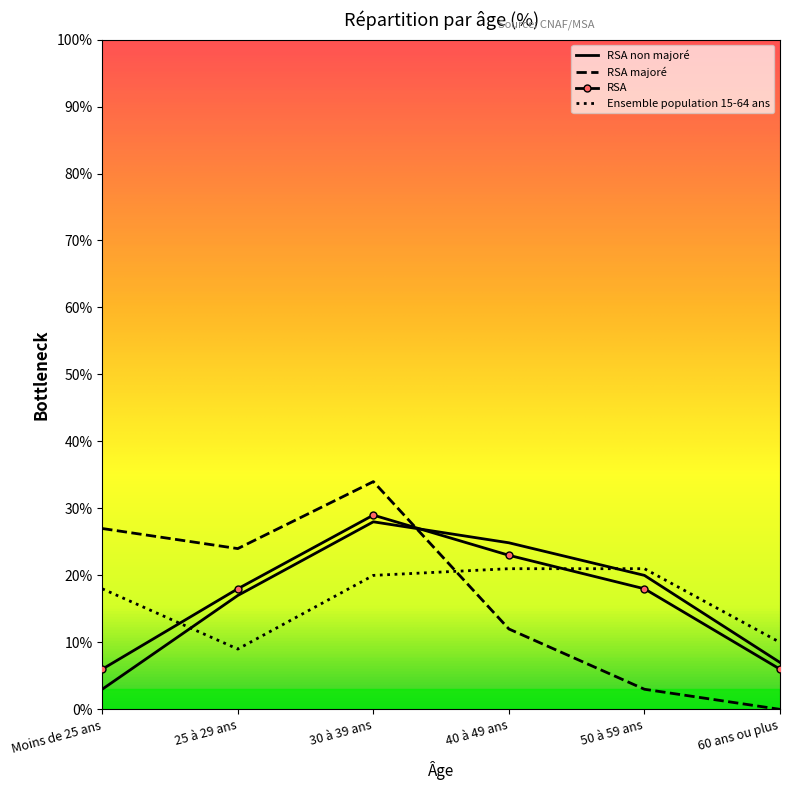

How many series are shown in this chart?

4